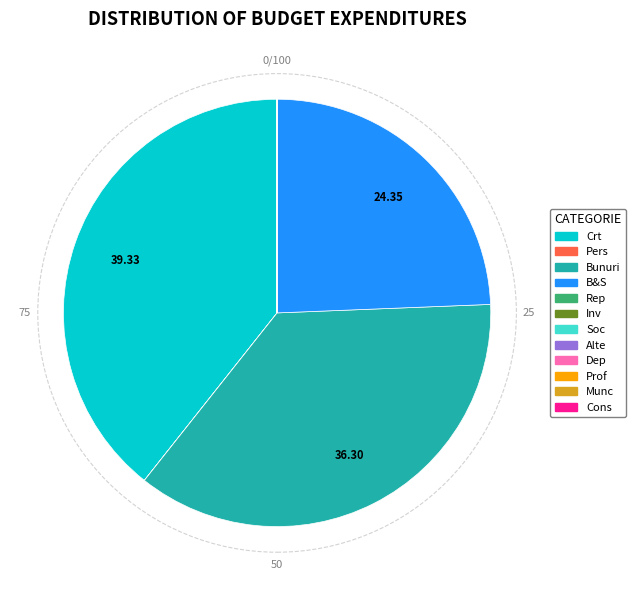

Does any single category account for the majority?

No